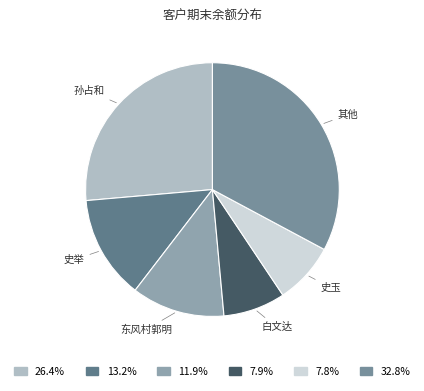

Count the number of slices in the pie.

6